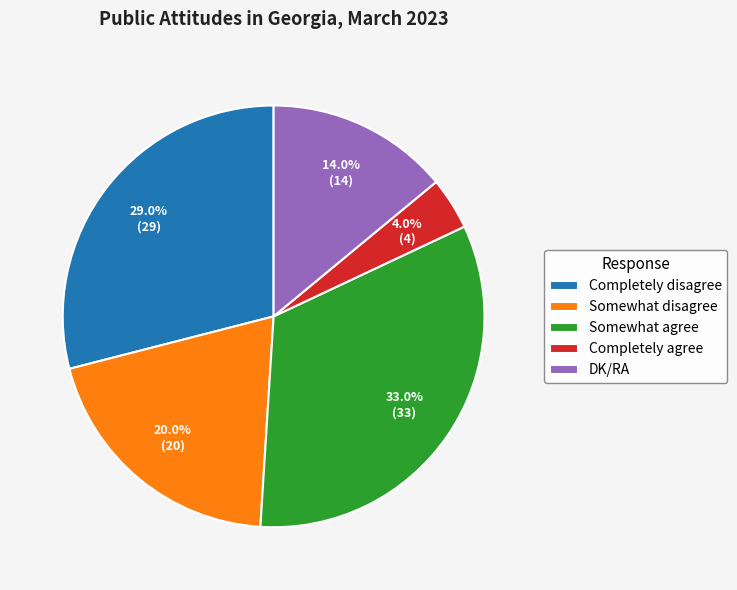

Count the number of slices in the pie.

5